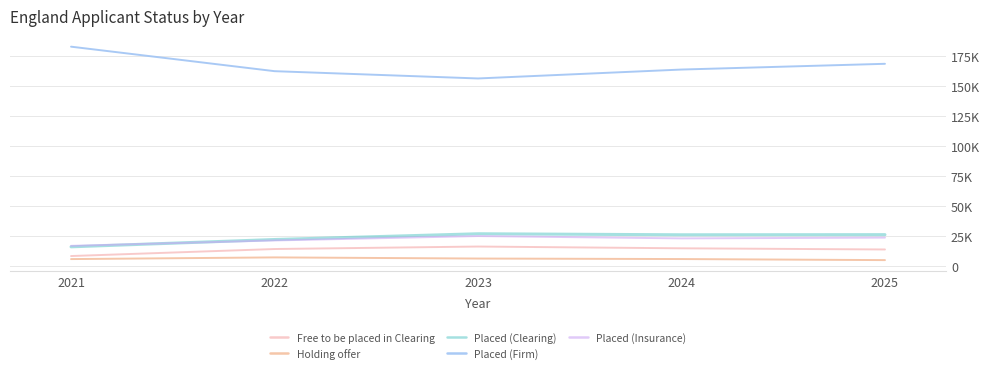

Where is the first local minimum for Placed (Firm)?

2023